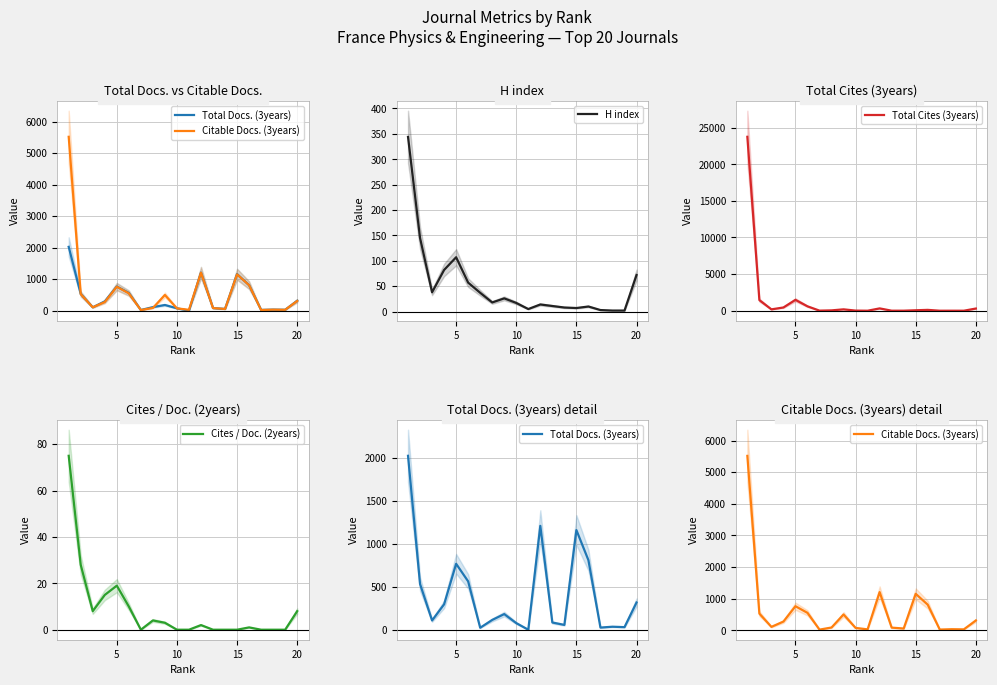

What is the highest value of the H index series?

344